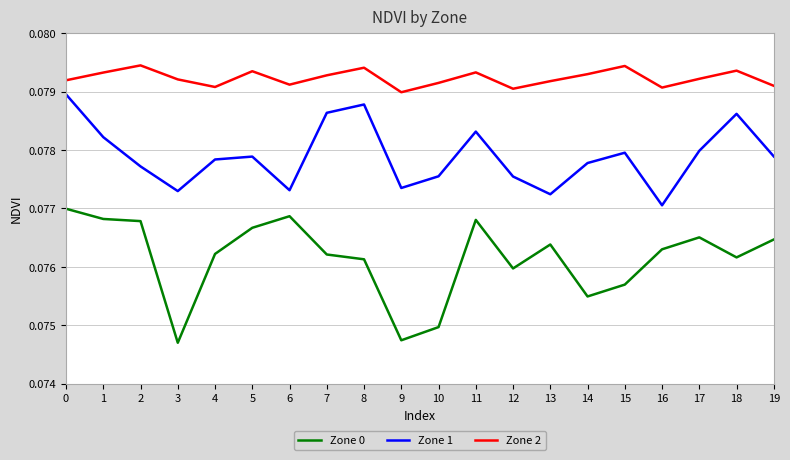

Is this an area chart (filled region under the line)?

No